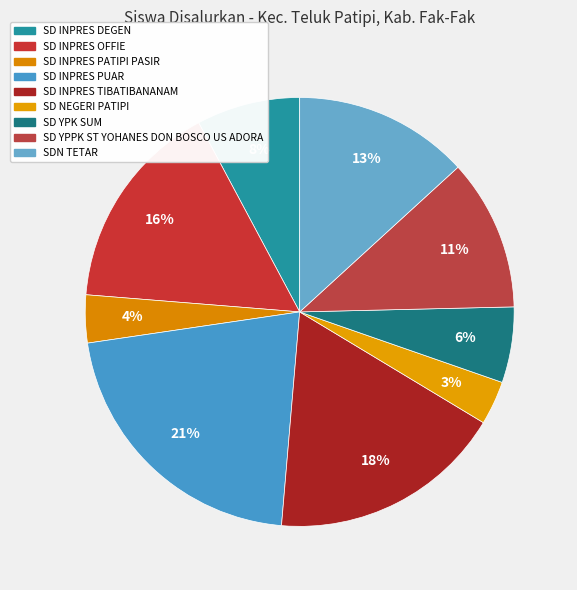

Between SDN TETAR and SD INPRES PUAR, which is larger?

SD INPRES PUAR